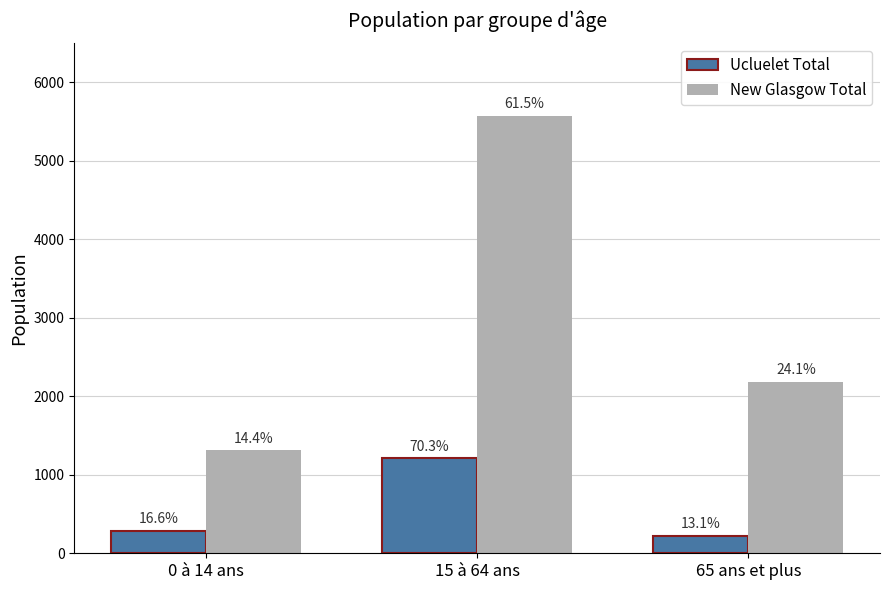

Does the chart contain stacked bars?

No